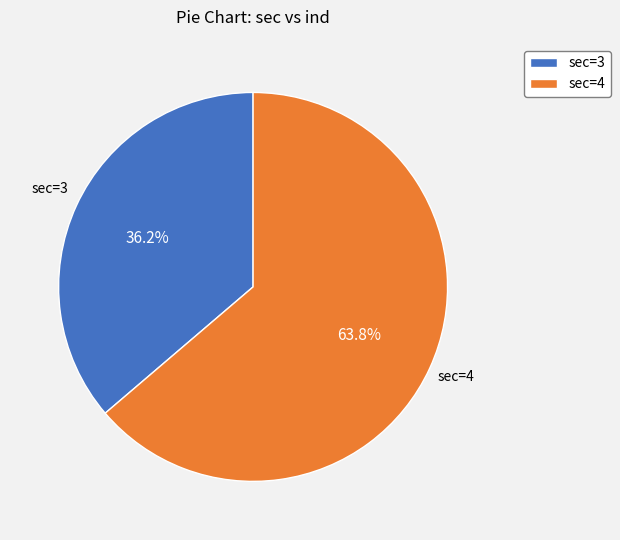

Is there any slice that represents more than half of the pie?

Yes